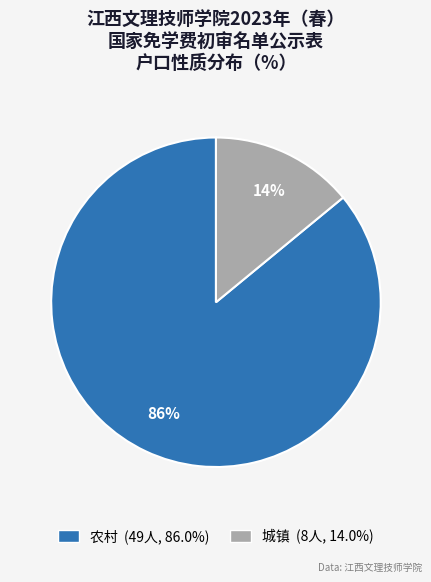

Count the number of slices in the pie.

2